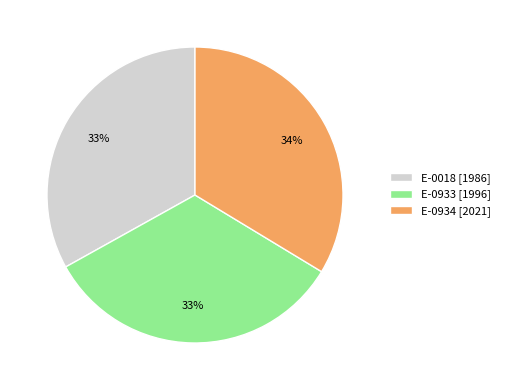

True or false: E-0933 [1996] accounts for 33% of the total.

True